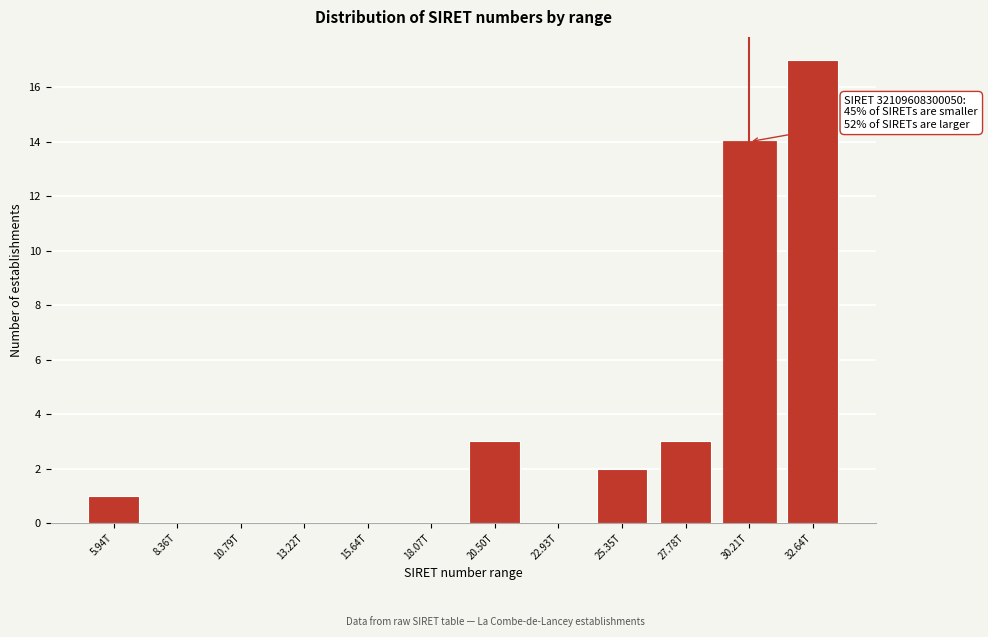

Reading left to right, transcribe all the data shown in this chart.

5.94T=1	8.36T=0	10.79T=0	13.22T=0	15.64T=0	18.07T=0	20.50T=3	22.93T=0	25.35T=2	27.78T=3	30.21T=14	32.64T=17